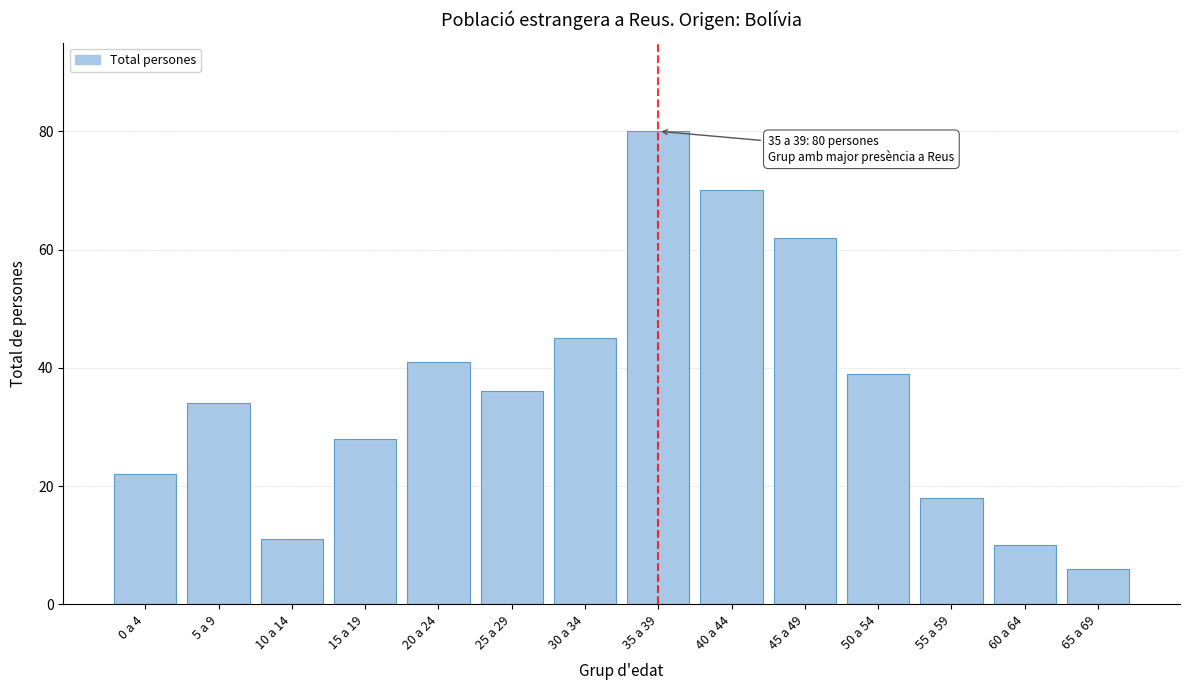

Reading right to left, what are all the values shown in this chart?

6	10	18	39	62	70	80	45	36	41	28	11	34	22